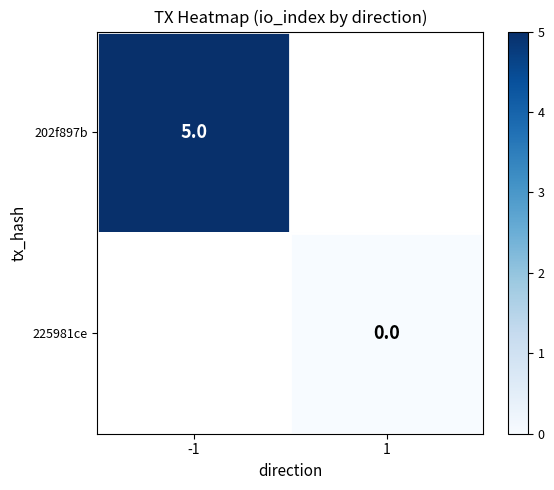

The 202f897b series shows 2 at -1. True or false?

False